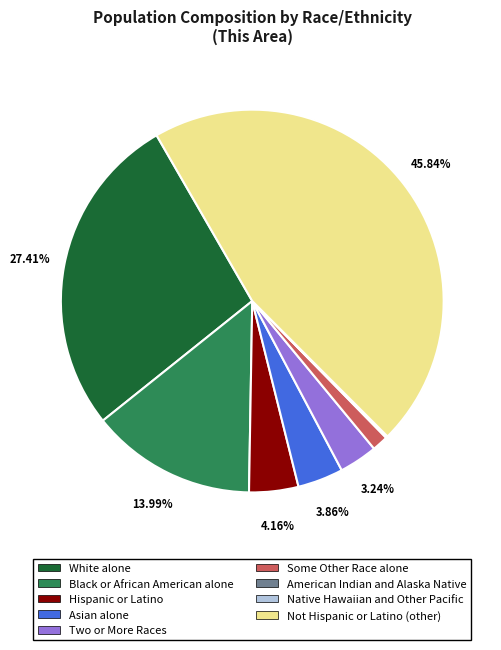

Does any single category account for the majority?

No